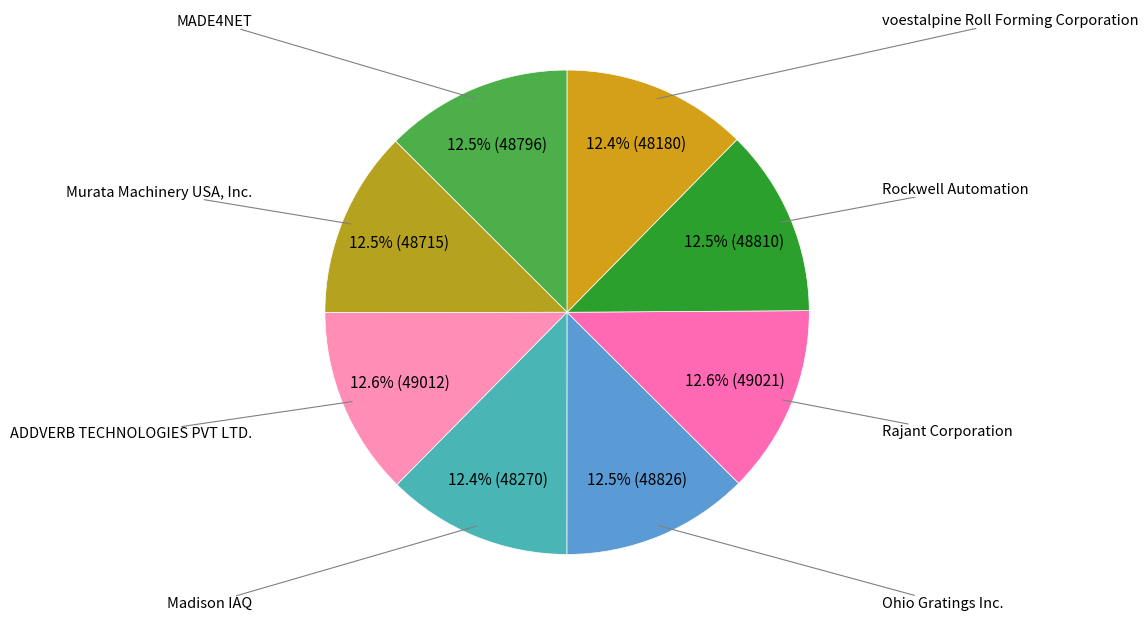

Is there a majority slice in this chart?

No